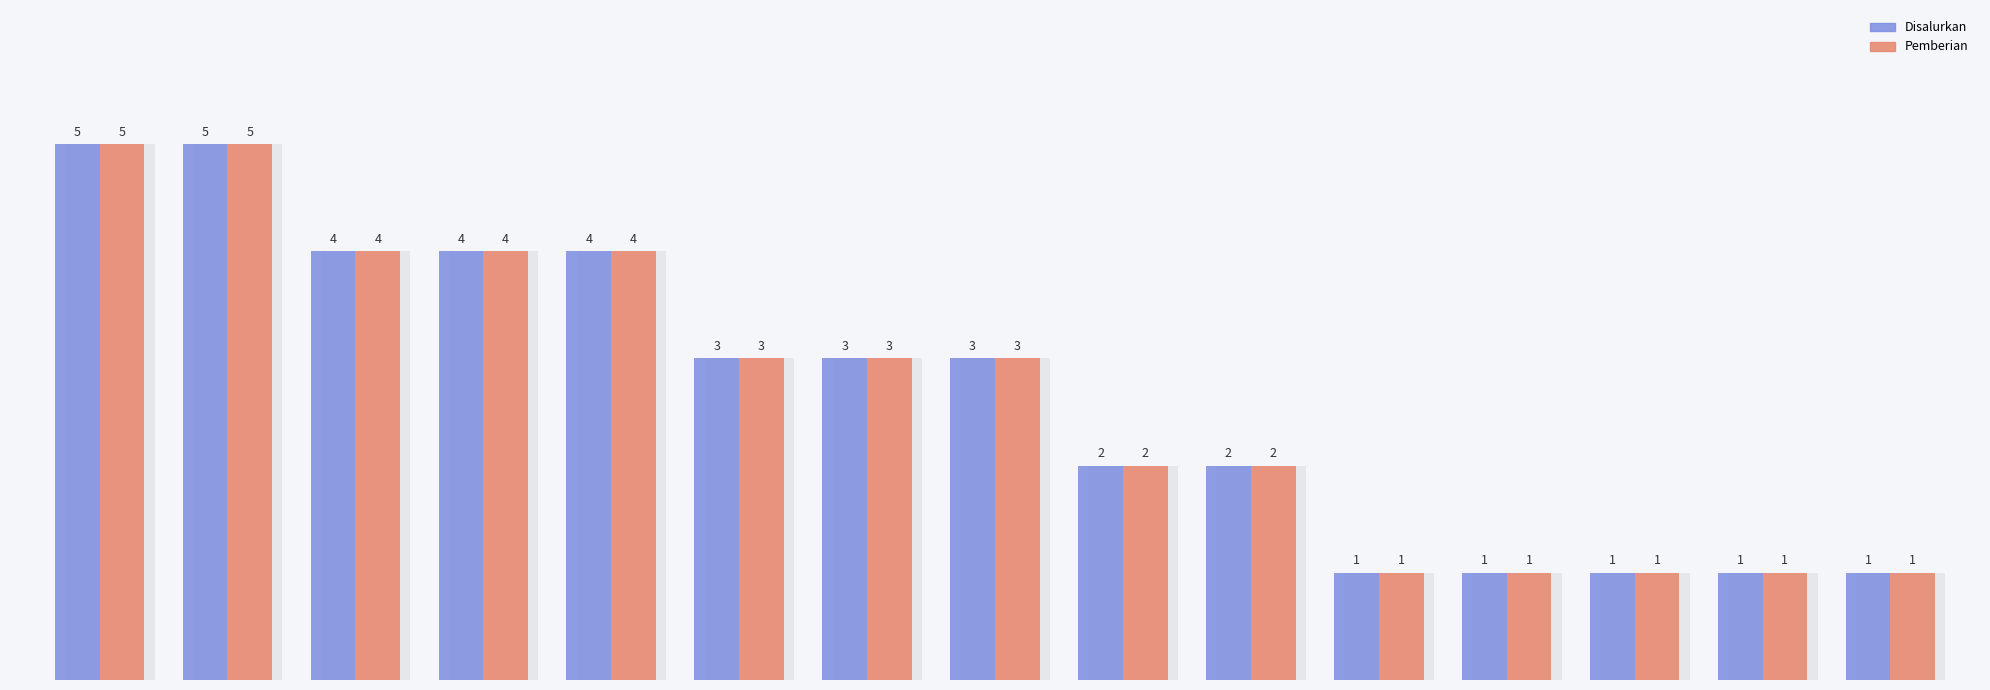

The Pemberian series shows 3 at 6. True or false?

True